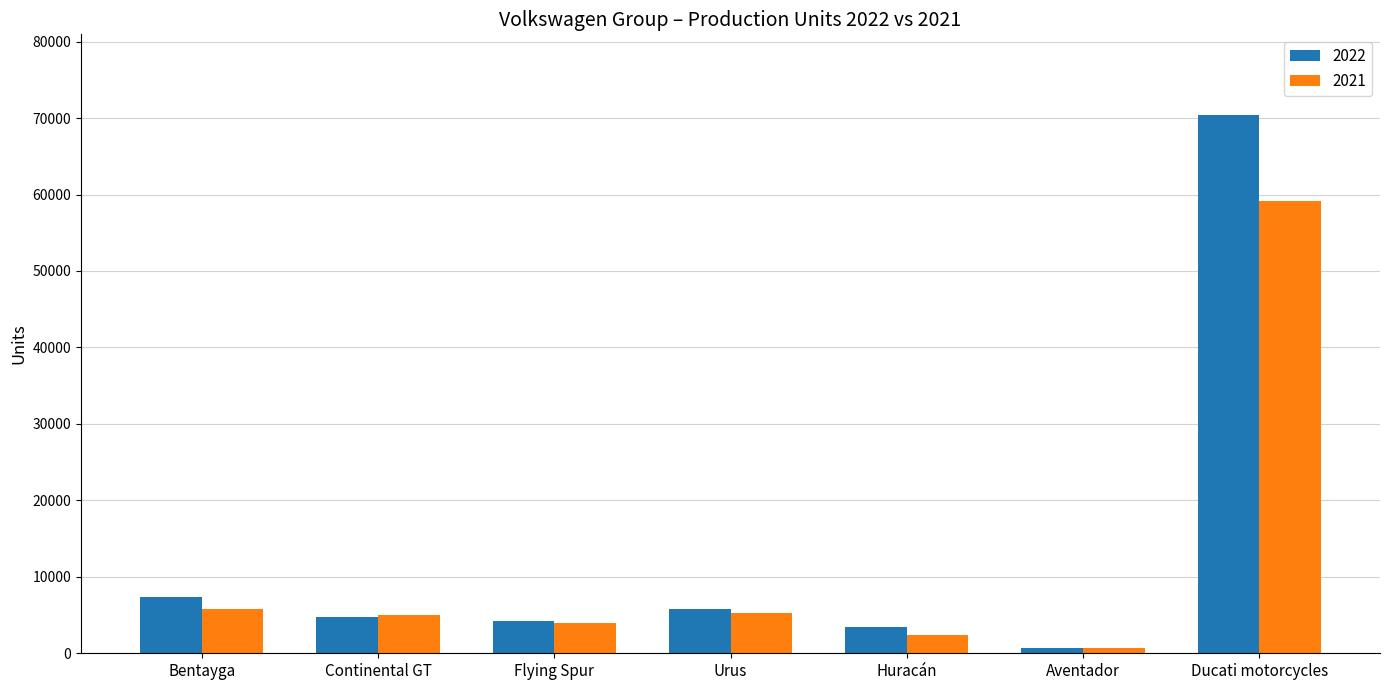

The 2022 series shows 4226 at Flying Spur. True or false?

True